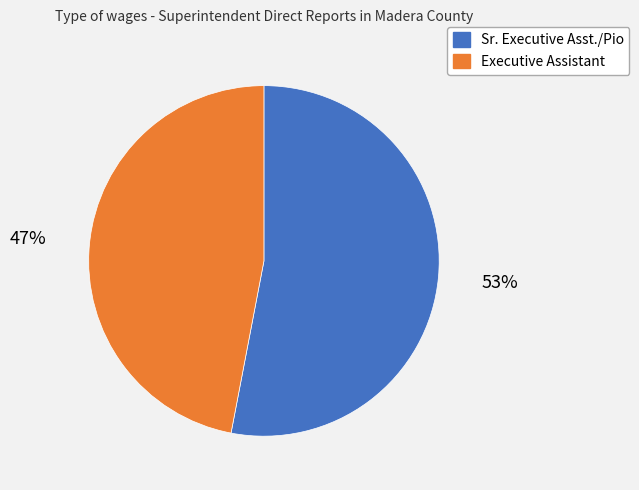

Approximately how many times larger is the value at Executive Assistant compared to Sr. Executive Asst./Pio?

0.9